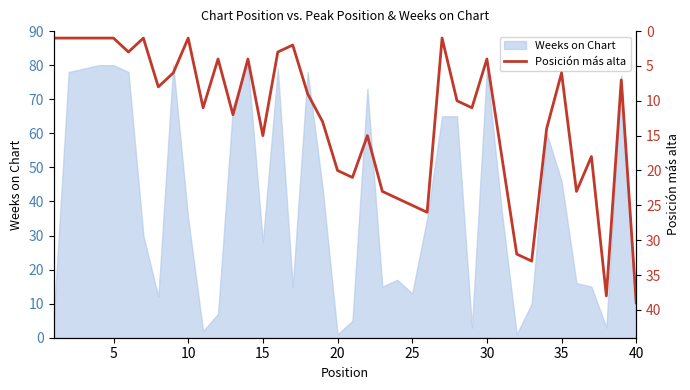

What is the highest value of the Weeks on Chart series?

80